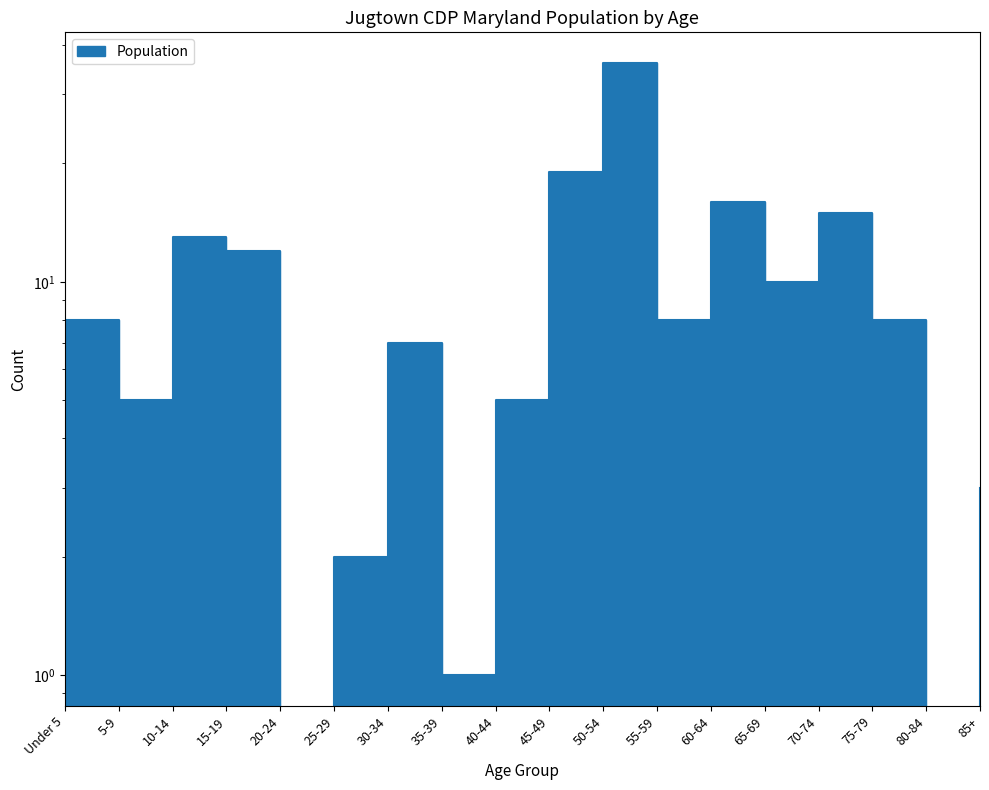

How many categories are shown in the chart?

18